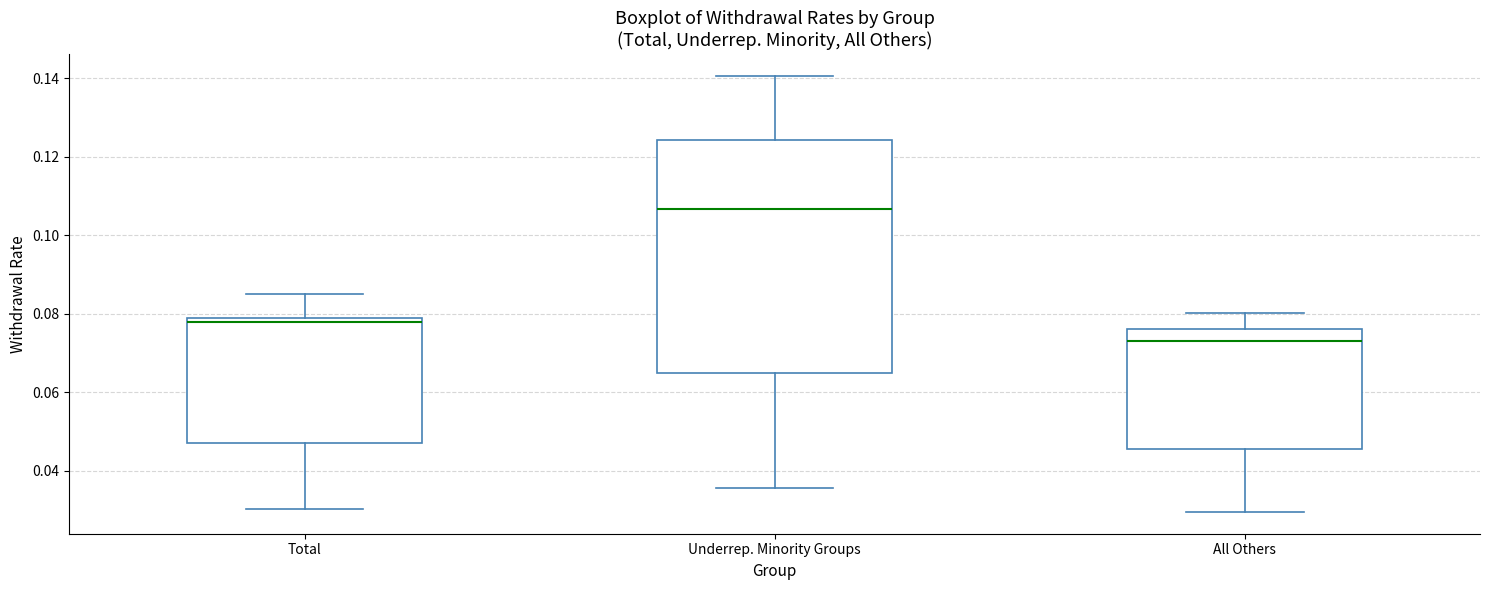

Comparing the boxes themselves (not the whiskers), which one is the tallest?

Underrep. Minority Groups